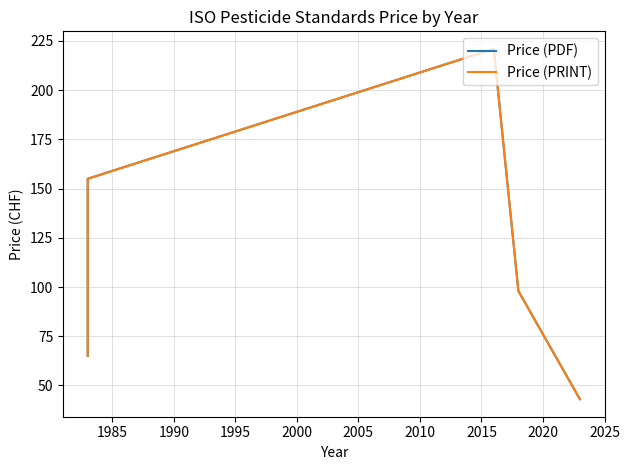

Which series has the largest total across all categories?

Price (PDF)